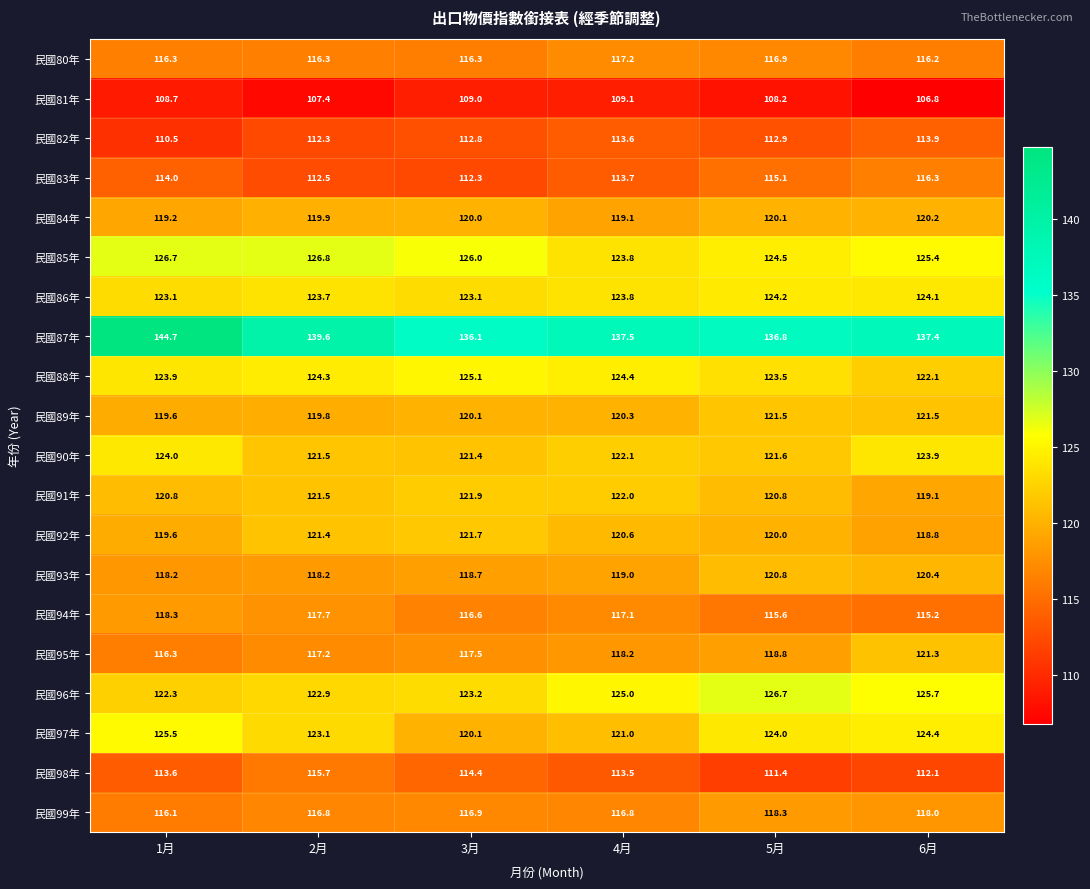

True or false: 民國98年 has a value of 202.8 at 2月.

False